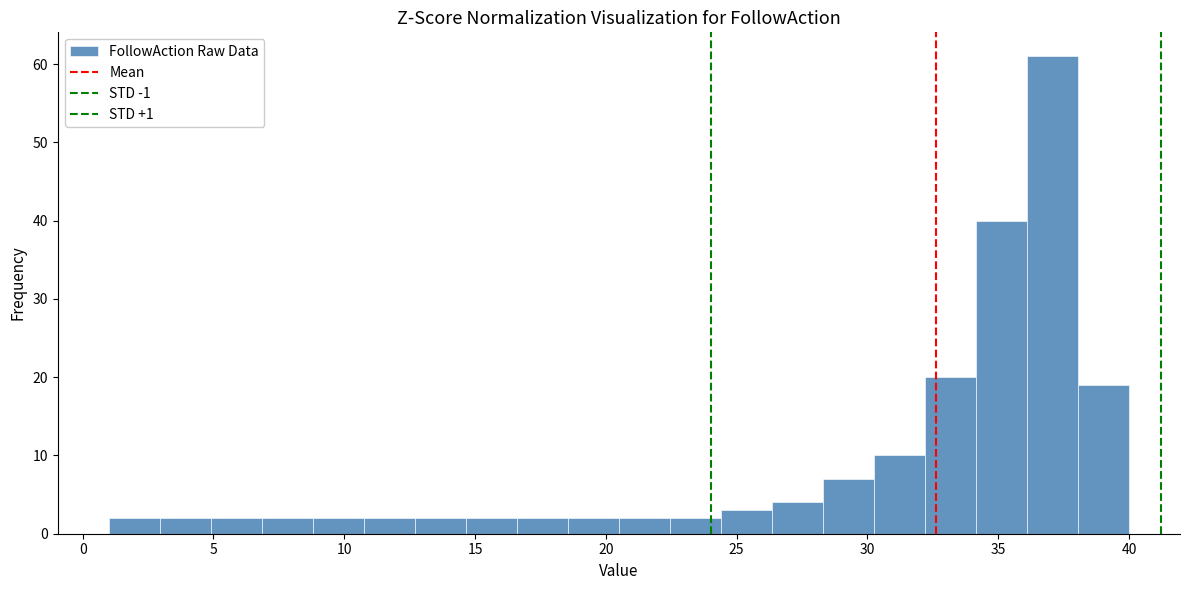

Read against the x-axis, roughly where is the centre of the tallest bar?

37.0